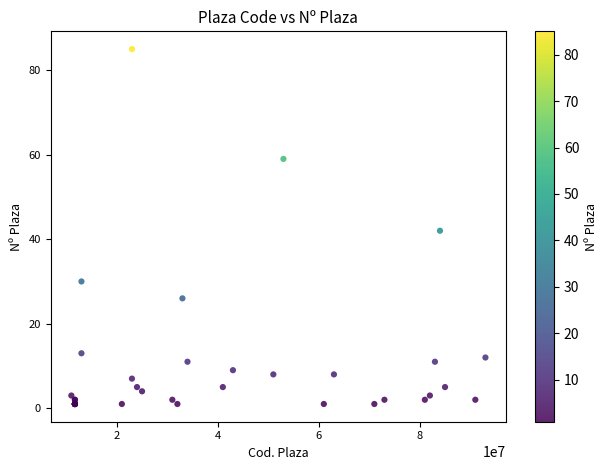

What Y value in the scatter plot is closest to 43?

42